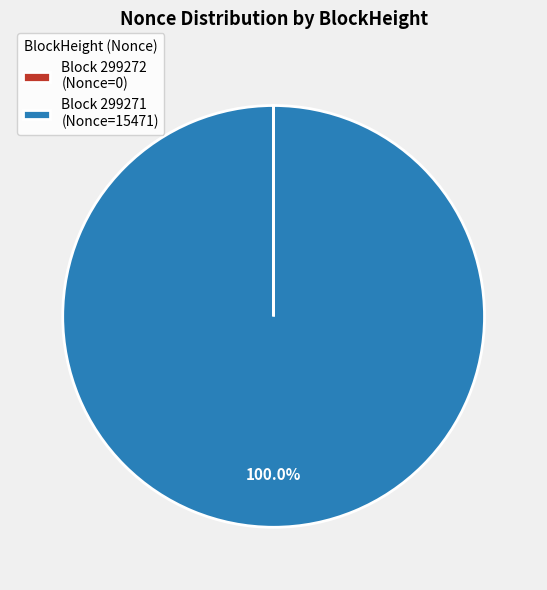

Does any single category account for the majority?

Yes